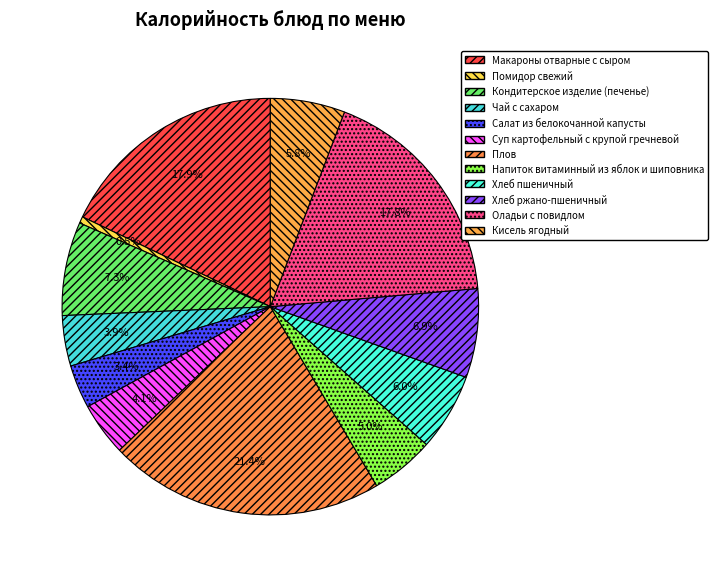

Count the number of slices in the pie.

12